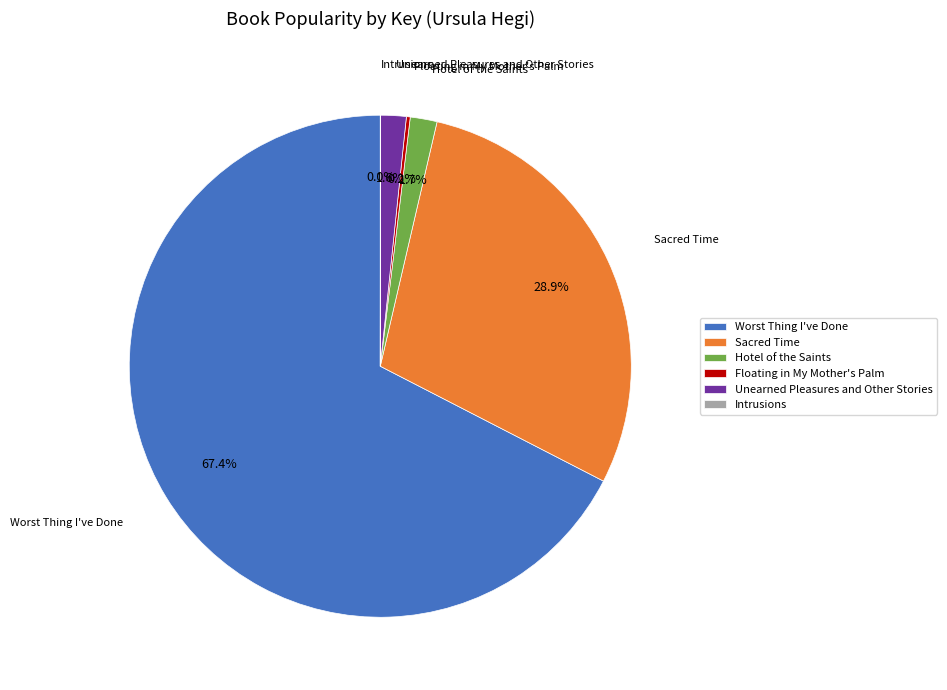

Which slice represents more than half of the pie?

Worst Thing I've Done